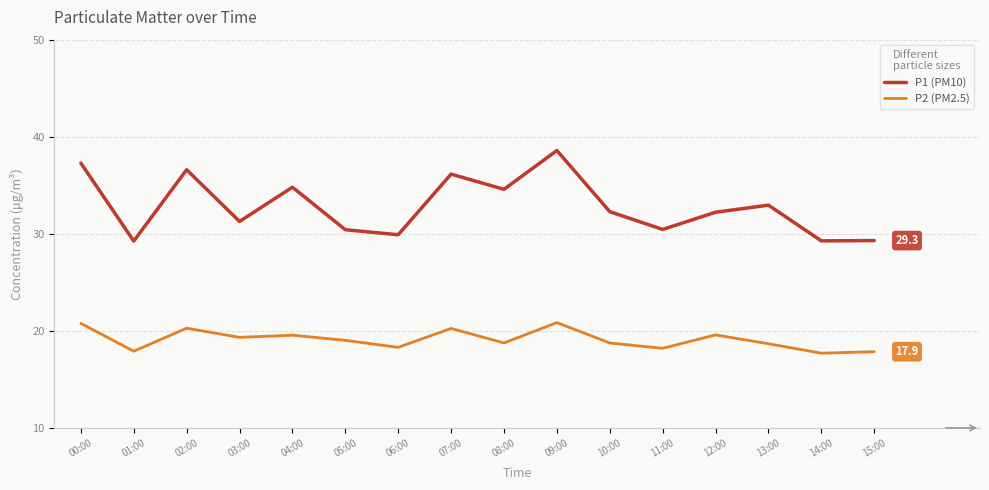

Is this an area chart (filled region under the line)?

No